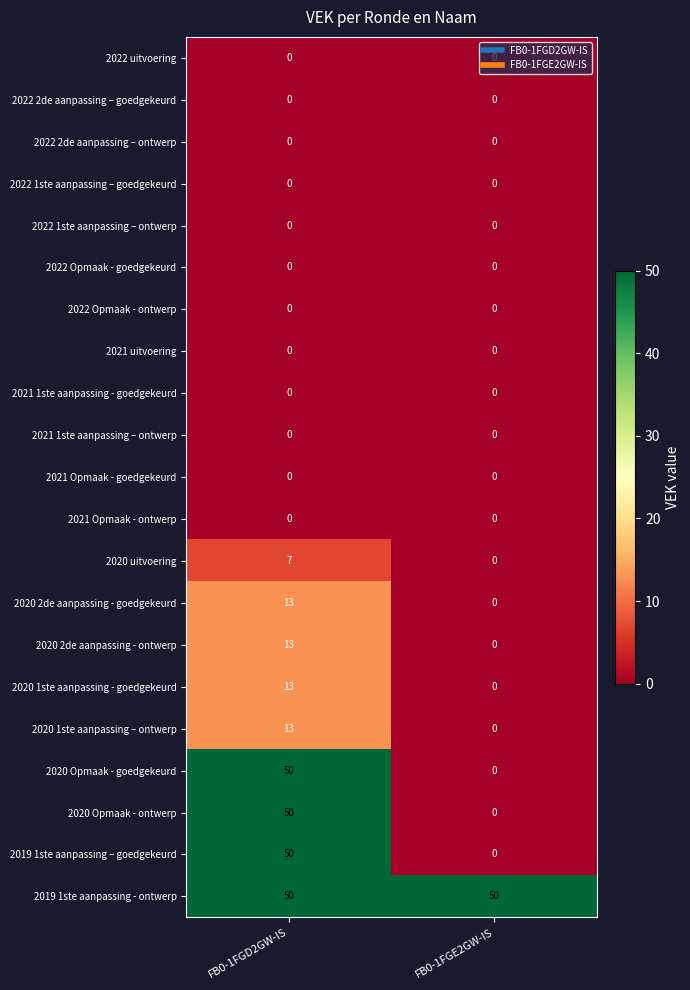

What is the difference between the 2020 2de aanpassing - ontwerp values at FB0-1FGD2GW-IS and FB0-1FGE2GW-IS?

13